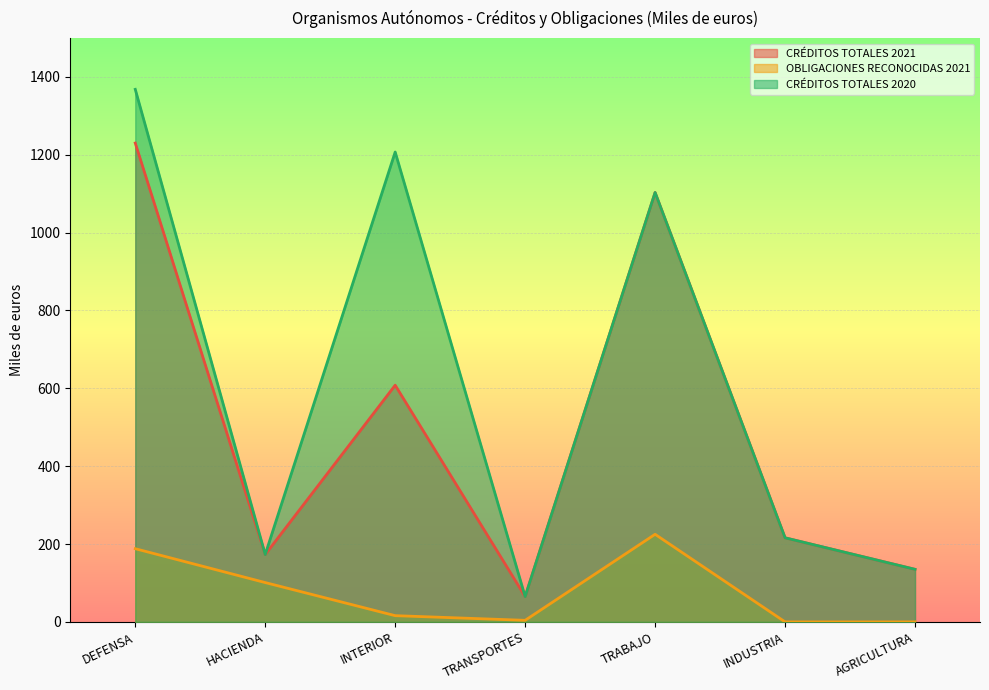

List the labels in order of CRÉDITOS TOTALES 2021 value, largest first.

DEFENSA, TRABAJO, INTERIOR, INDUSTRIA, HACIENDA, AGRICULTURA, TRANSPORTES